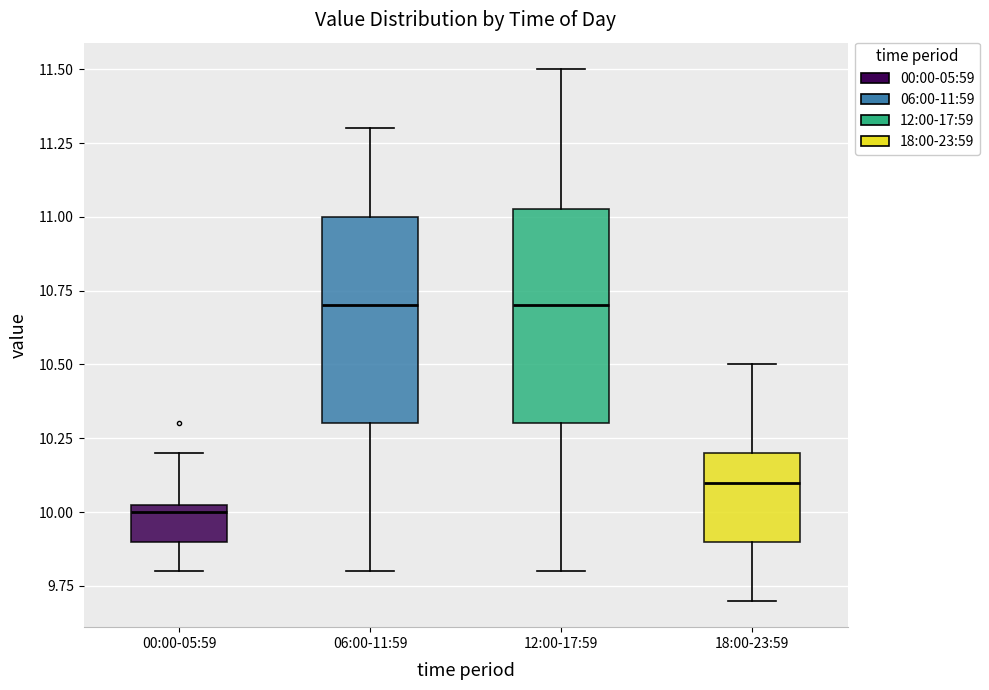

Reading left to right, read every box against the y-axis: the position of its median line, the range the box covers, and the ends of its whiskers. The values are not printed on the chart, so give them approximately, as read against the axis.

00:00-05:59: median 10.00, box 9.90 to 10.05, whiskers 9.80 to 10.20
06:00-11:59: median 10.70, box 10.30 to 11.00, whiskers 9.80 to 11.30
12:00-17:59: median 10.70, box 10.30 to 11.05, whiskers 9.80 to 11.50
18:00-23:59: median 10.10, box 9.90 to 10.20, whiskers 9.70 to 10.50